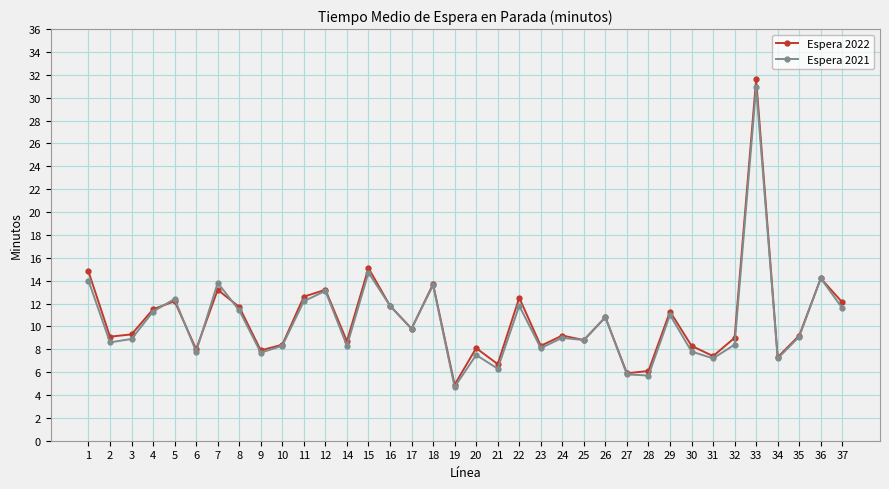

True or false: Espera 2022 and Espera 2021 cross at least once.

True